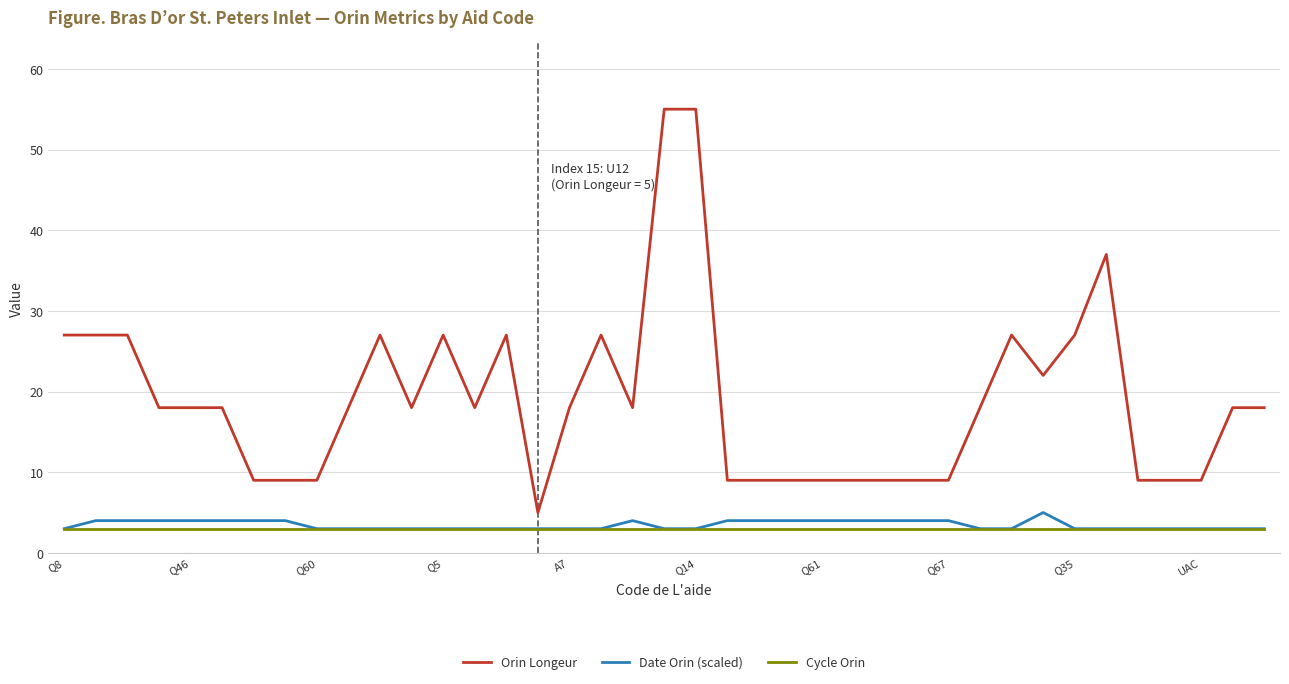

What are all the series names shown in the legend?

Orin Longeur, Date Orin (scaled), Cycle Orin